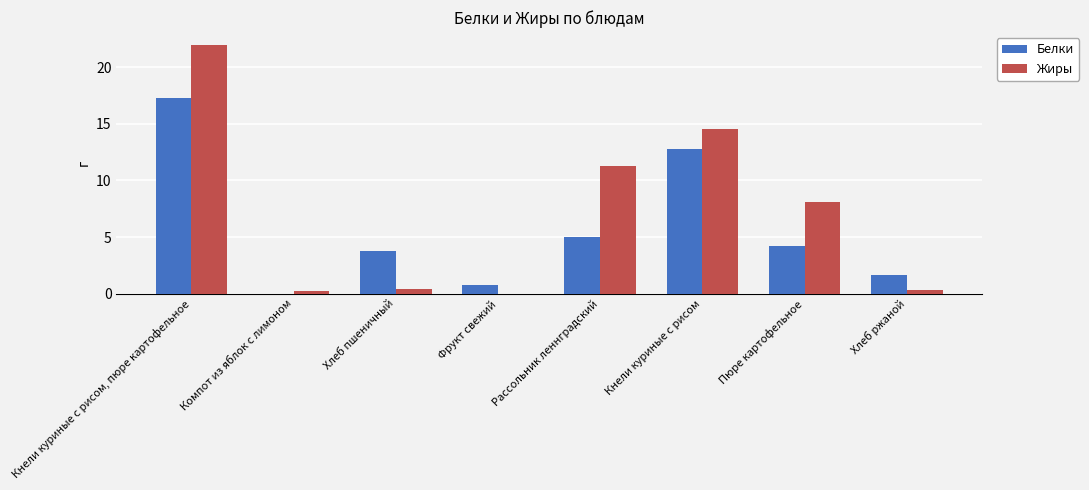

Which category has the highest value across all series?

Кнели куриные с рисом, пюре картофельное